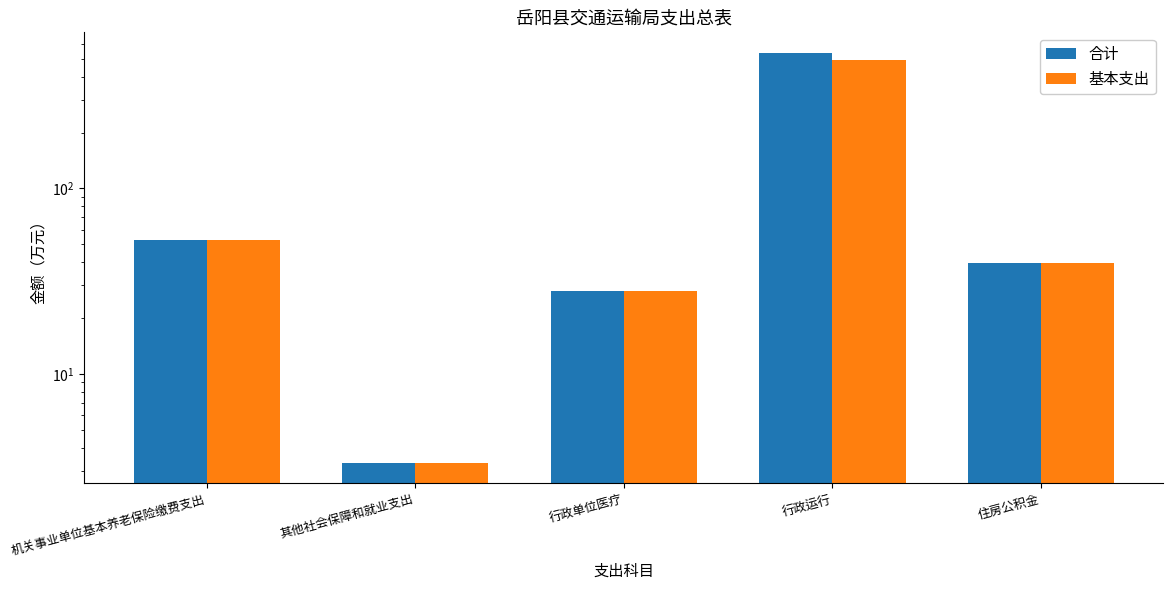

Is it true that 合计 equals 79.0 at 机关事业单位基本养老保险缴费支出?

False